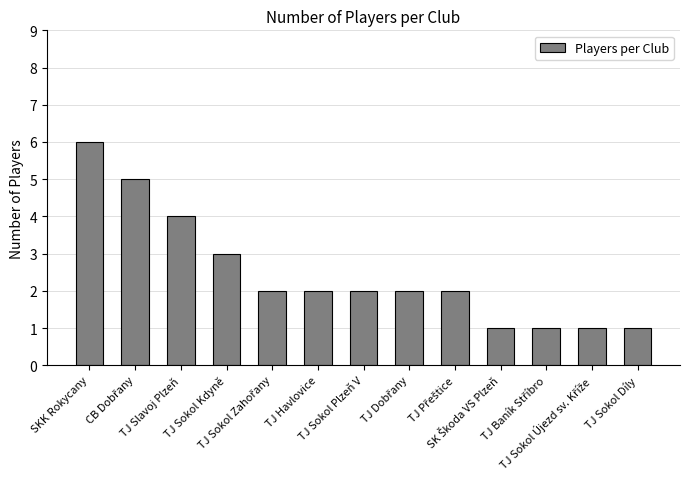

What is the difference between the maximum and minimum values?

5